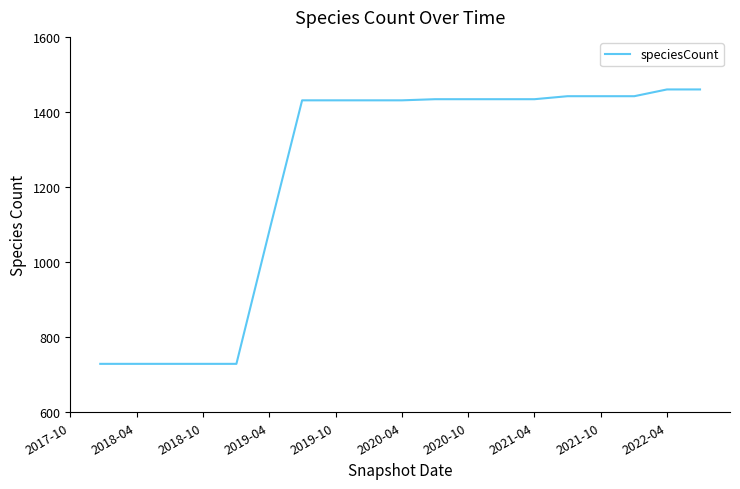

What is the greatest value displayed?

1460